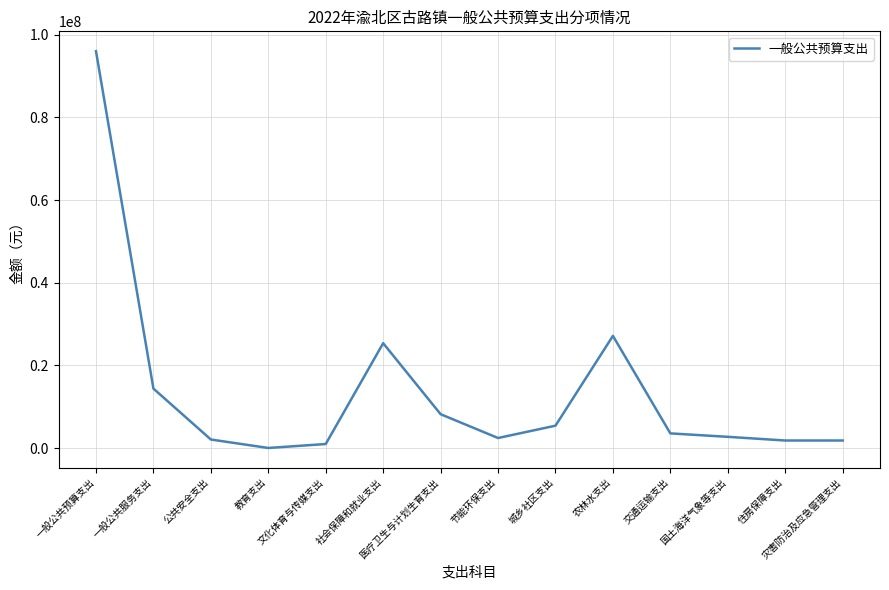

What is the smallest value displayed?

29600.0